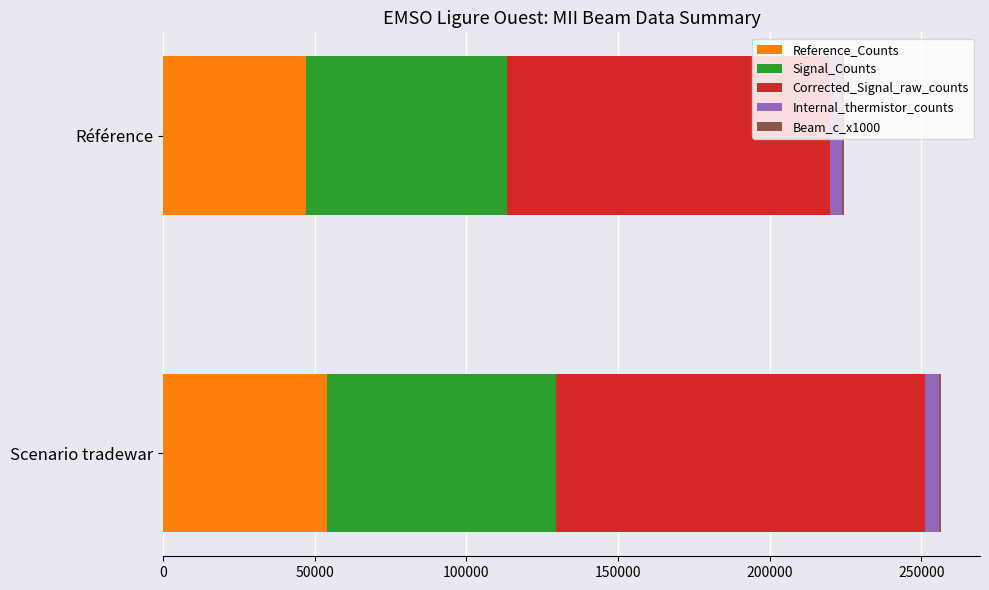

At which category is the sum across all series the highest?

Scenario tradewar